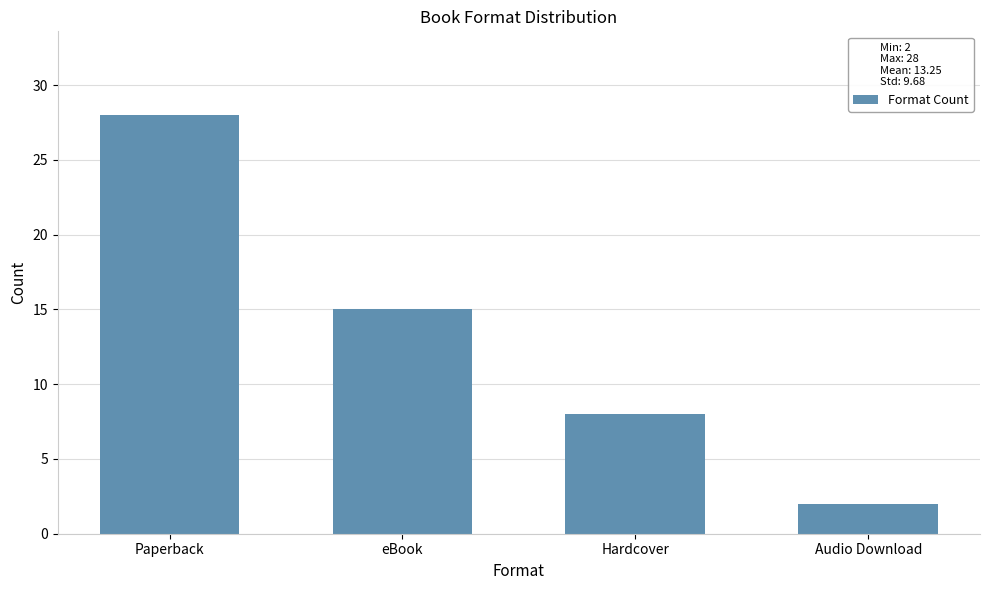

Reading left to right, list all the values displayed in this chart.

28	15	8	2